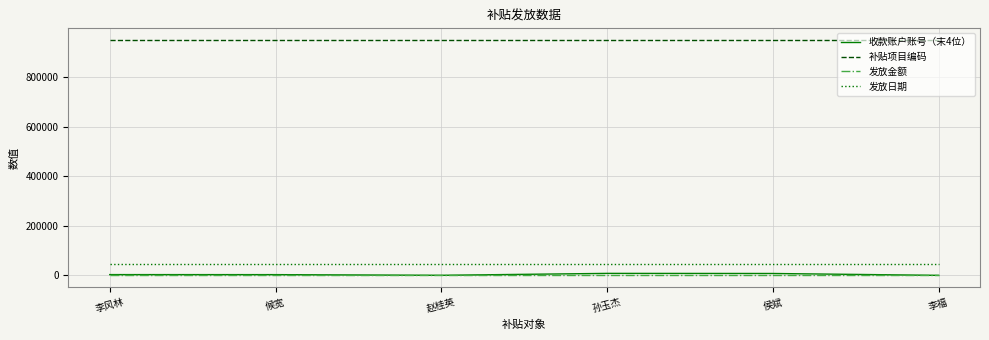

Which series has the widest spread of values?

收款账户账号（末4位）